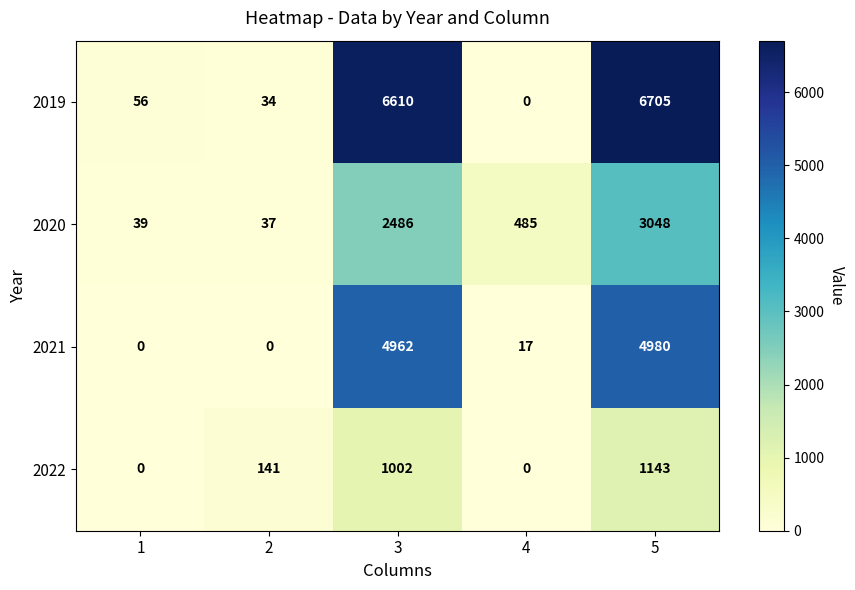

What is the average value of the 2021 series?

1992